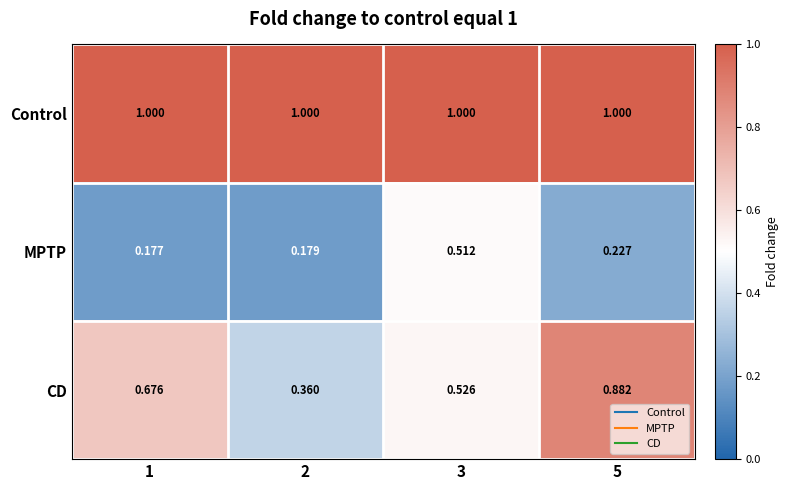

What is the greatest value displayed?

1.0